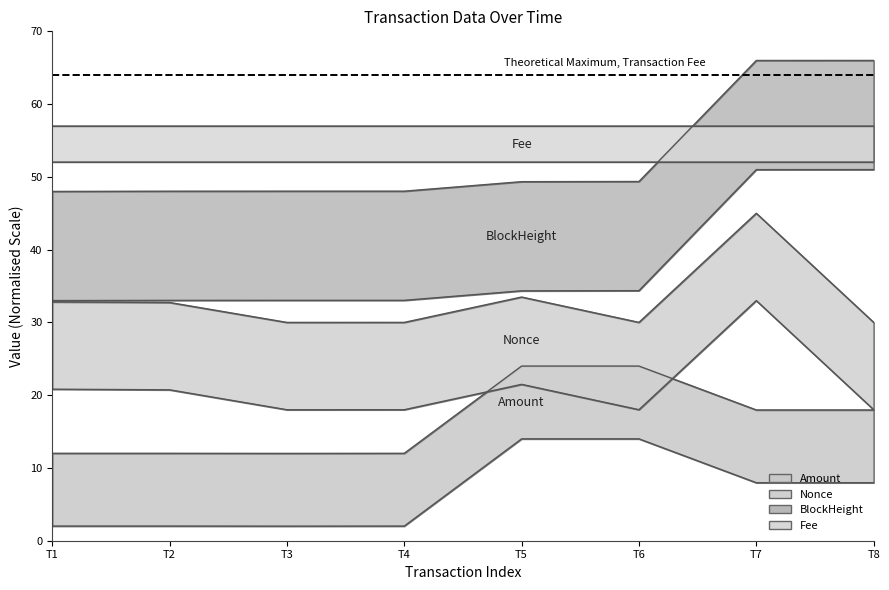

How many interior local peaks does the Nonce series have?

2